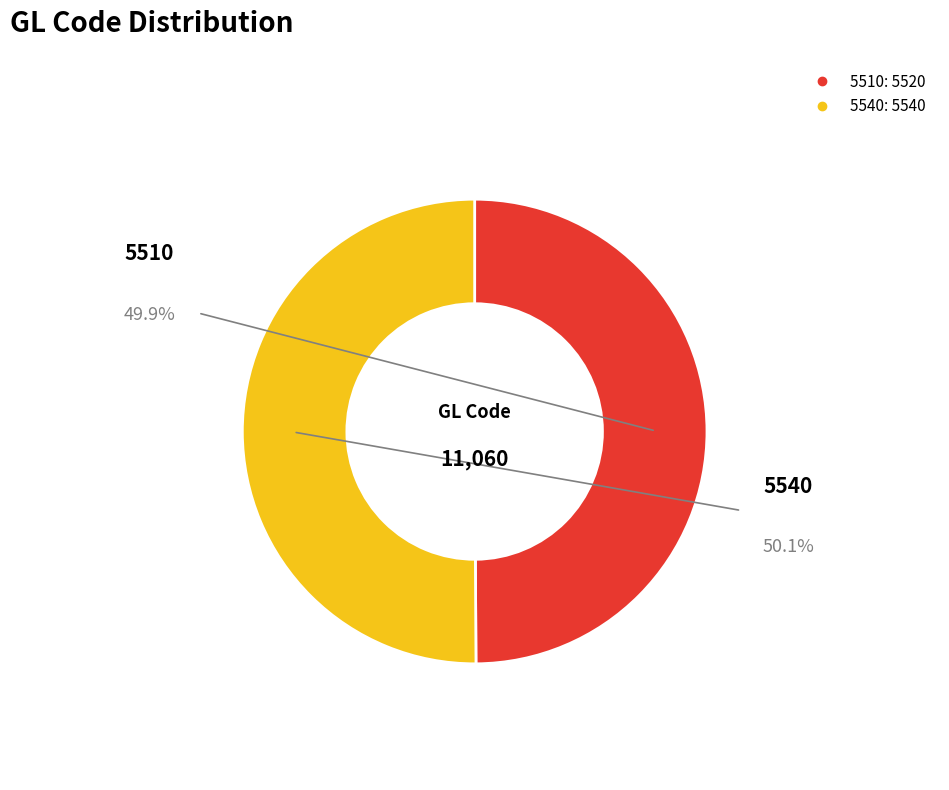

Combined, do 5540 and 5510 account for over 50%?

Yes